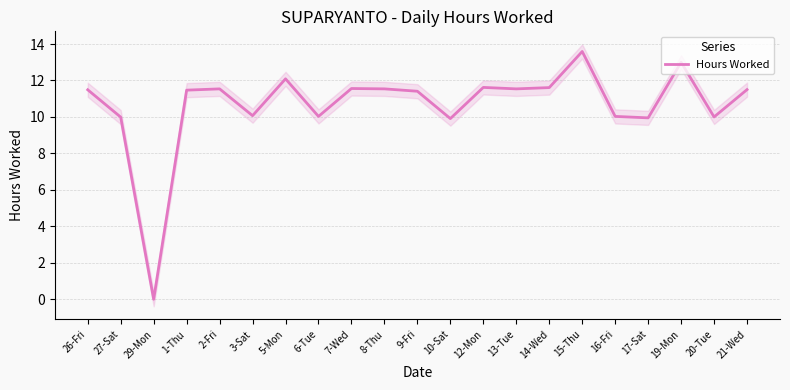

Where is the first local minimum?

29-Mon